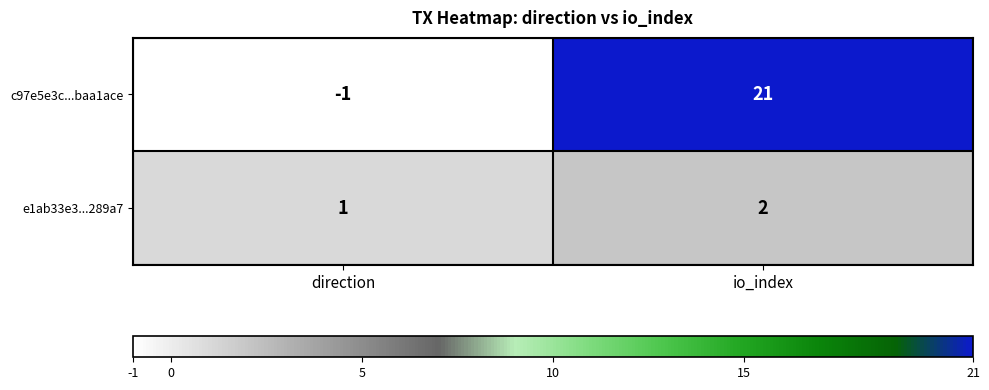

True or false: c97e5e3c...baa1ace has a value of 35 at io_index.

False